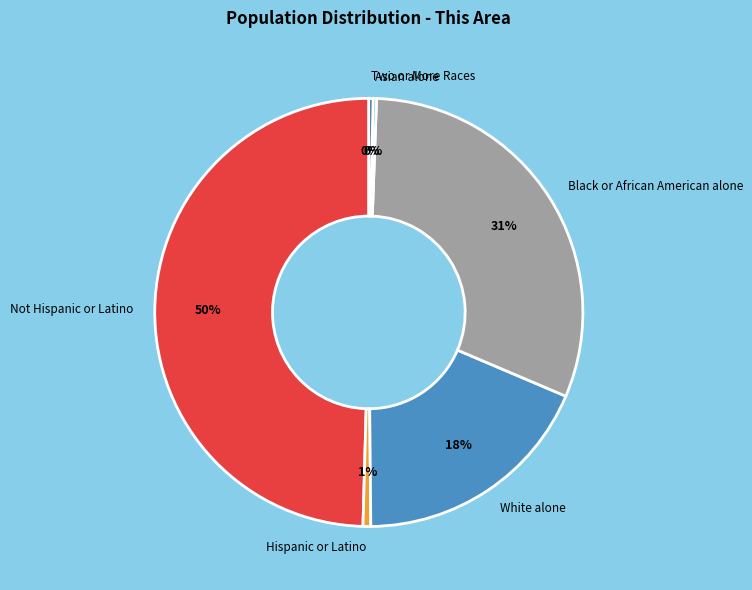

What is the largest slice in the pie chart?

Not Hispanic or Latino